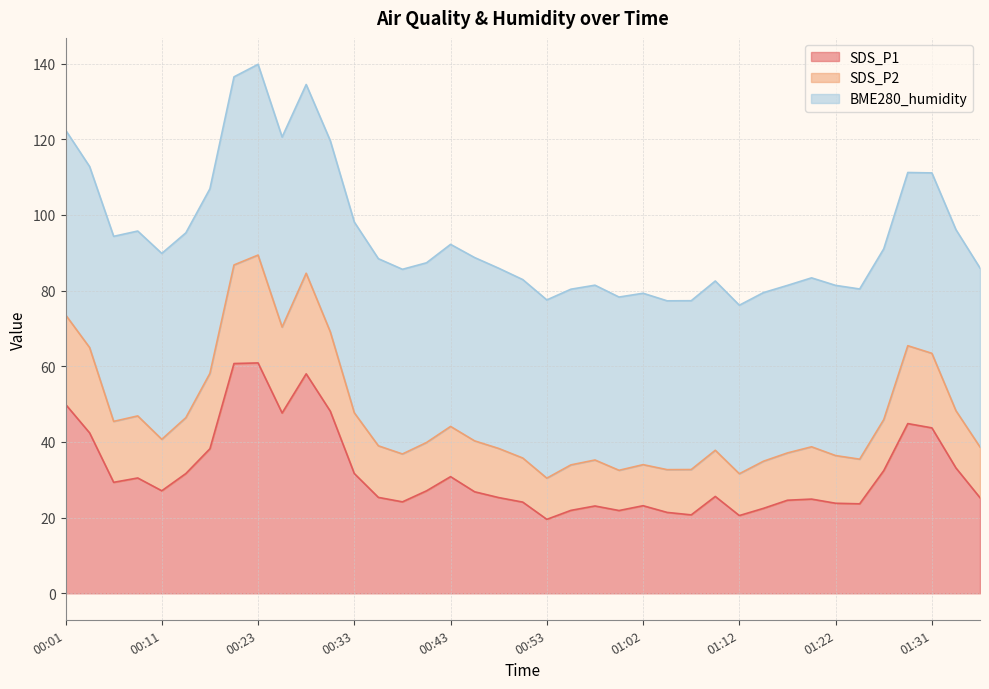

What is the maximum value for SDS_P1?

60.9